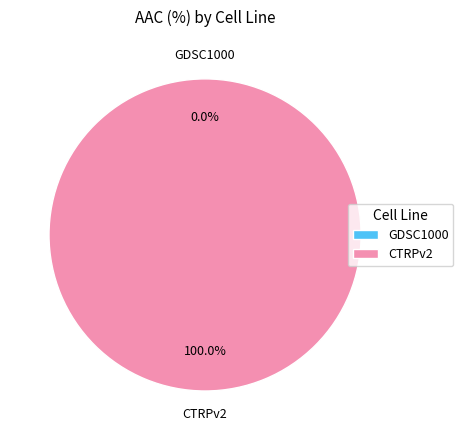

Count the number of slices in the pie.

2